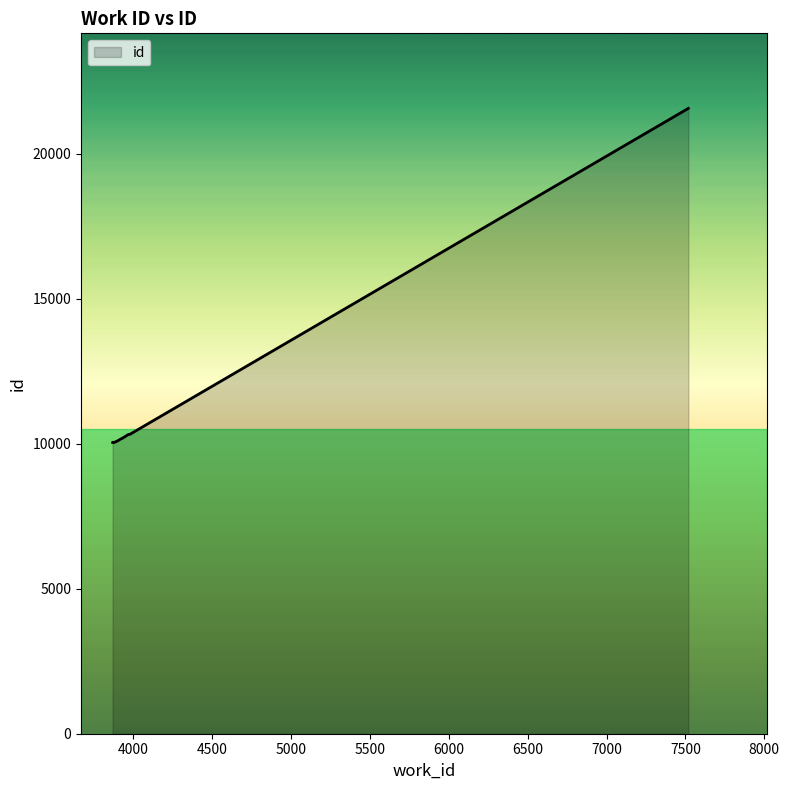

What is the label of the 1st point from the left?

3881